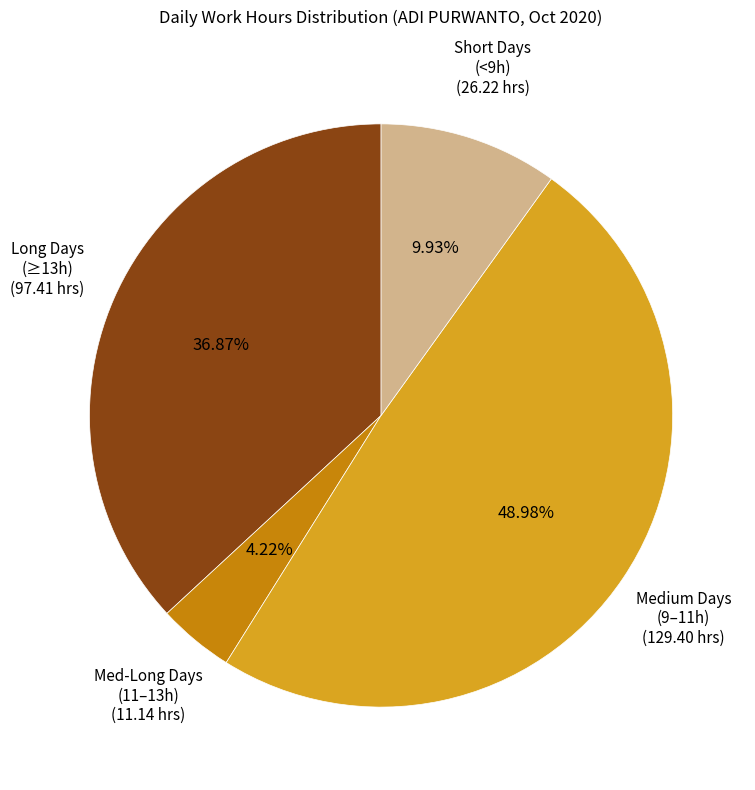

Count the number of slices in the pie.

4